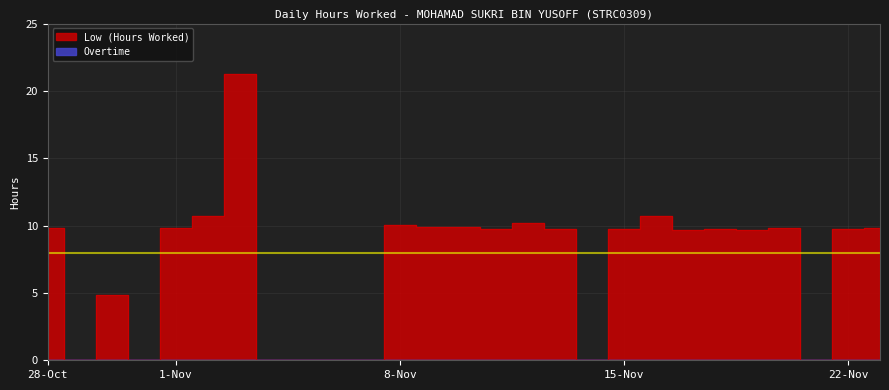

What is the average value?

7.2